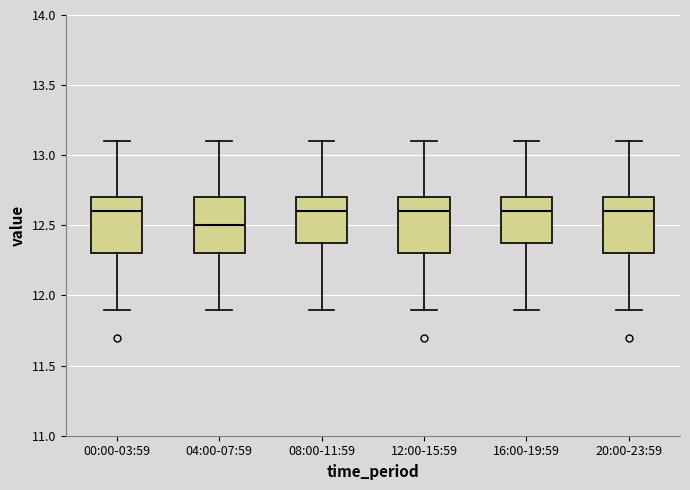

Where is the upper edge of the box for 04:00-07:59 on the y-axis? The values are not printed on the chart, so give them approximately, as read against the axis.

12.7